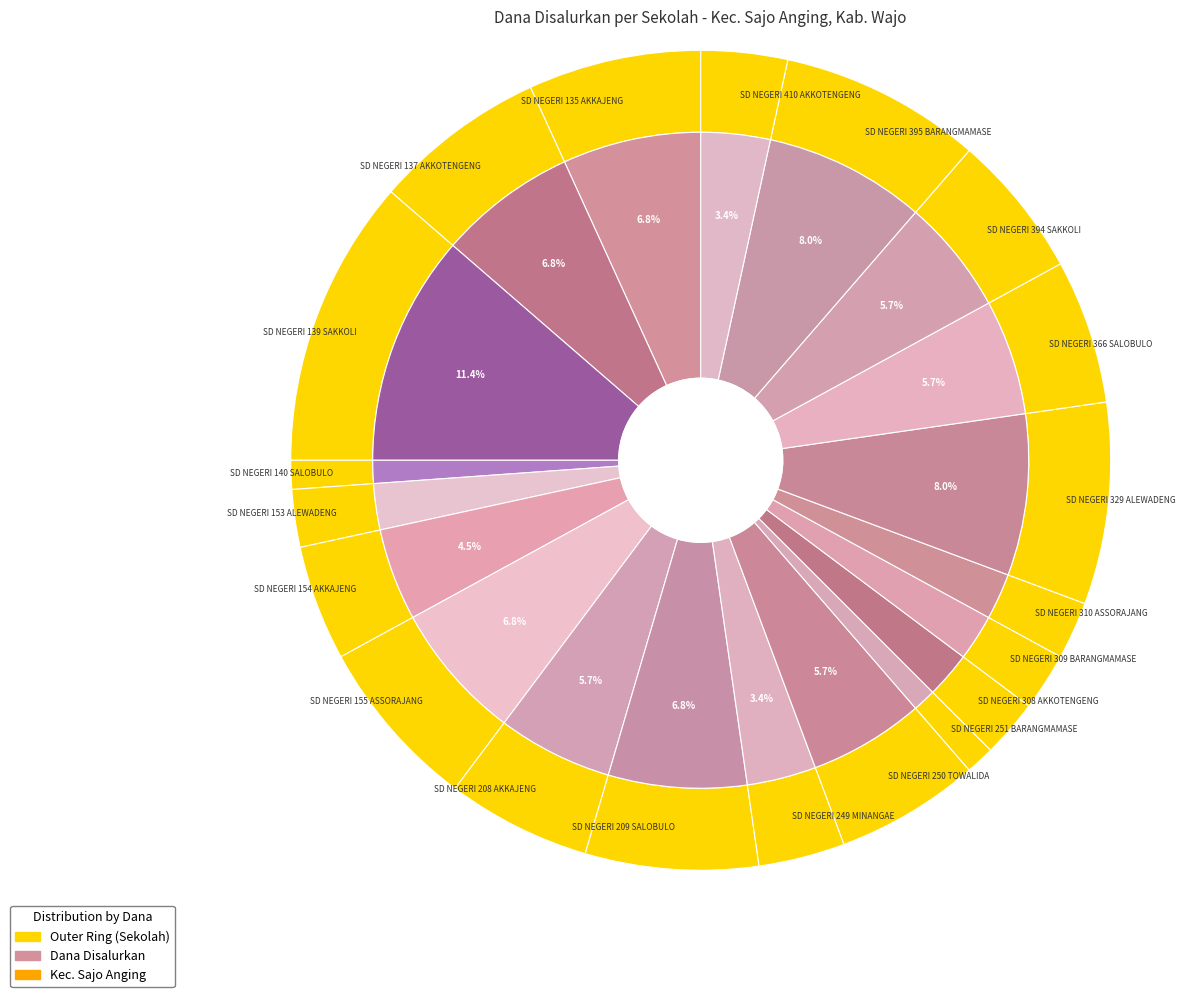

True or false: SD NEGERI 310 ASSORAJANG accounts for 11% of the total.

False